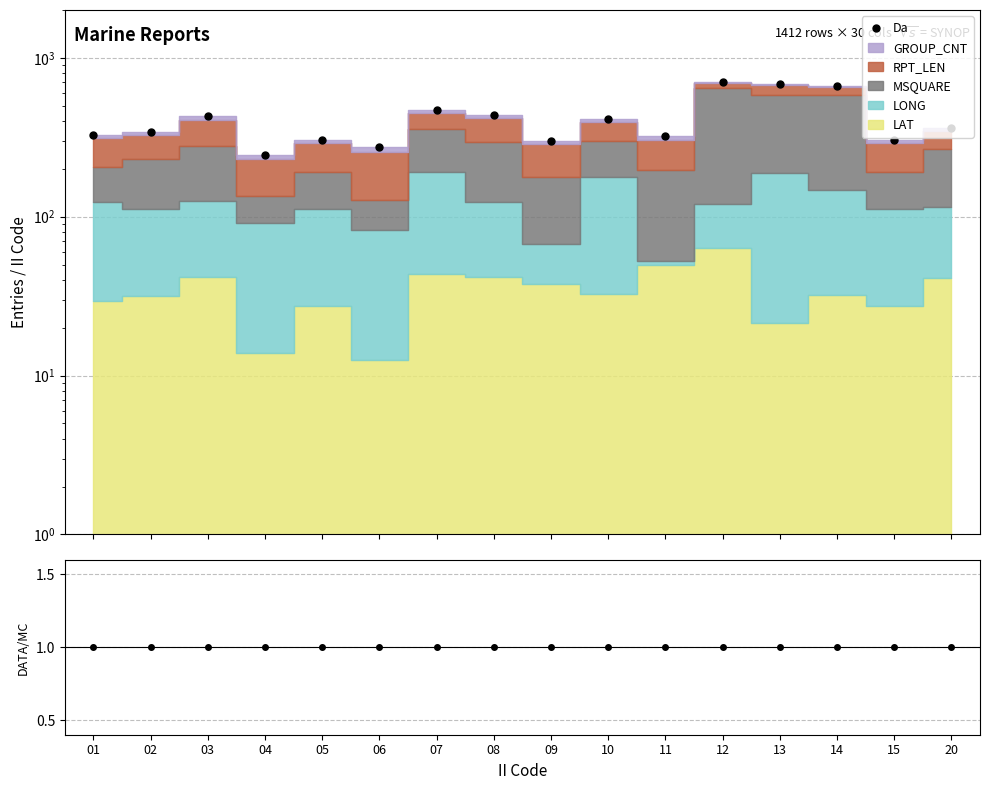

List the labels in order of Da value, largest first.

12, 13, 14, 07, 08, 03, 10, 20, 02, 01, 11, 05, 15, 09, 06, 04